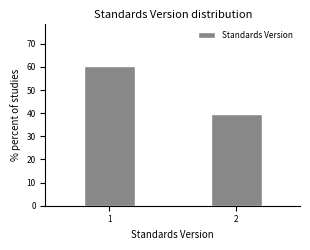

Reading left to right, extract all data points from this chart.

1=60.6	2=39.4